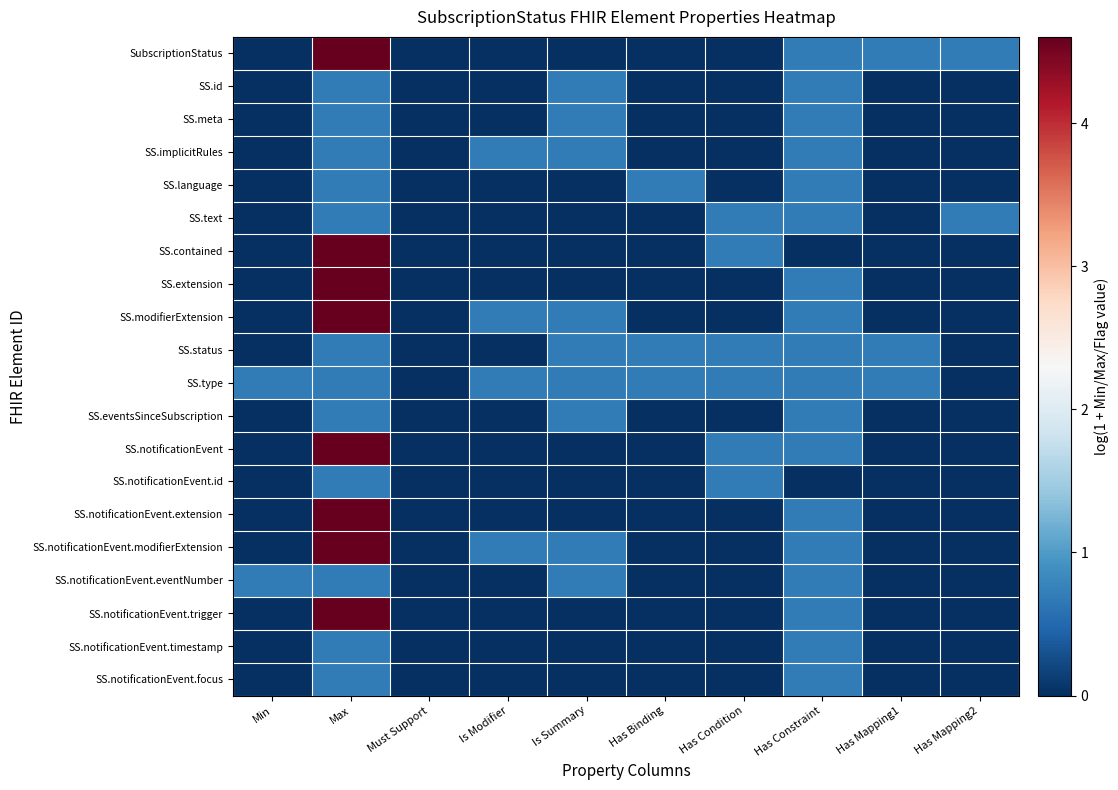

Reading left to right, what are all the values shown in this chart?

SubscriptionStatus: Min=0.0	Max=4.6	Must Support=0.0	Is Modifier=0.0	Is Summary=0.0	Has Binding=0.0	Has Condition=0.0	Has Constraint=0.7	Has Mapping1=0.7	Has Mapping2=0.7
SS.id: Min=0.0	Max=0.7	Must Support=0.0	Is Modifier=0.0	Is Summary=0.7	Has Binding=0.0	Has Condition=0.0	Has Constraint=0.7	Has Mapping1=0.0	Has Mapping2=0.0
SS.meta: Min=0.0	Max=0.7	Must Support=0.0	Is Modifier=0.0	Is Summary=0.7	Has Binding=0.0	Has Condition=0.0	Has Constraint=0.7	Has Mapping1=0.0	Has Mapping2=0.0
SS.implicitRules: Min=0.0	Max=0.7	Must Support=0.0	Is Modifier=0.7	Is Summary=0.7	Has Binding=0.0	Has Condition=0.0	Has Constraint=0.7	Has Mapping1=0.0	Has Mapping2=0.0
SS.language: Min=0.0	Max=0.7	Must Support=0.0	Is Modifier=0.0	Is Summary=0.0	Has Binding=0.7	Has Condition=0.0	Has Constraint=0.7	Has Mapping1=0.0	Has Mapping2=0.0
SS.text: Min=0.0	Max=0.7	Must Support=0.0	Is Modifier=0.0	Is Summary=0.0	Has Binding=0.0	Has Condition=0.7	Has Constraint=0.7	Has Mapping1=0.0	Has Mapping2=0.7
SS.contained: Min=0.0	Max=4.6	Must Support=0.0	Is Modifier=0.0	Is Summary=0.0	Has Binding=0.0	Has Condition=0.7	Has Constraint=0.0	Has Mapping1=0.0	Has Mapping2=0.0
SS.extension: Min=0.0	Max=4.6	Must Support=0.0	Is Modifier=0.0	Is Summary=0.0	Has Binding=0.0	Has Condition=0.0	Has Constraint=0.7	Has Mapping1=0.0	Has Mapping2=0.0
SS.modifierExtension: Min=0.0	Max=4.6	Must Support=0.0	Is Modifier=0.7	Is Summary=0.7	Has Binding=0.0	Has Condition=0.0	Has Constraint=0.7	Has Mapping1=0.0	Has Mapping2=0.0
SS.status: Min=0.0	Max=0.7	Must Support=0.0	Is Modifier=0.0	Is Summary=0.7	Has Binding=0.7	Has Condition=0.7	Has Constraint=0.7	Has Mapping1=0.7	Has Mapping2=0.0
SS.type: Min=0.7	Max=0.7	Must Support=0.0	Is Modifier=0.7	Is Summary=0.7	Has Binding=0.7	Has Condition=0.7	Has Constraint=0.7	Has Mapping1=0.7	Has Mapping2=0.0
SS.eventsSinceSubscription: Min=0.0	Max=0.7	Must Support=0.0	Is Modifier=0.0	Is Summary=0.7	Has Binding=0.0	Has Condition=0.0	Has Constraint=0.7	Has Mapping1=0.0	Has Mapping2=0.0
SS.notificationEvent: Min=0.0	Max=4.6	Must Support=0.0	Is Modifier=0.0	Is Summary=0.0	Has Binding=0.0	Has Condition=0.7	Has Constraint=0.7	Has Mapping1=0.0	Has Mapping2=0.0
SS.notificationEvent.id: Min=0.0	Max=0.7	Must Support=0.0	Is Modifier=0.0	Is Summary=0.0	Has Binding=0.0	Has Condition=0.7	Has Constraint=0.0	Has Mapping1=0.0	Has Mapping2=0.0
SS.notificationEvent.extension: Min=0.0	Max=4.6	Must Support=0.0	Is Modifier=0.0	Is Summary=0.0	Has Binding=0.0	Has Condition=0.0	Has Constraint=0.7	Has Mapping1=0.0	Has Mapping2=0.0
SS.notificationEvent.modifierExtension: Min=0.0	Max=4.6	Must Support=0.0	Is Modifier=0.7	Is Summary=0.7	Has Binding=0.0	Has Condition=0.0	Has Constraint=0.7	Has Mapping1=0.0	Has Mapping2=0.0
SS.notificationEvent.eventNumber: Min=0.7	Max=0.7	Must Support=0.0	Is Modifier=0.0	Is Summary=0.7	Has Binding=0.0	Has Condition=0.0	Has Constraint=0.7	Has Mapping1=0.0	Has Mapping2=0.0
SS.notificationEvent.trigger: Min=0.0	Max=4.6	Must Support=0.0	Is Modifier=0.0	Is Summary=0.0	Has Binding=0.0	Has Condition=0.0	Has Constraint=0.7	Has Mapping1=0.0	Has Mapping2=0.0
SS.notificationEvent.timestamp: Min=0.0	Max=0.7	Must Support=0.0	Is Modifier=0.0	Is Summary=0.0	Has Binding=0.0	Has Condition=0.0	Has Constraint=0.7	Has Mapping1=0.0	Has Mapping2=0.0
SS.notificationEvent.focus: Min=0.0	Max=0.7	Must Support=0.0	Is Modifier=0.0	Is Summary=0.0	Has Binding=0.0	Has Condition=0.0	Has Constraint=0.7	Has Mapping1=0.0	Has Mapping2=0.0